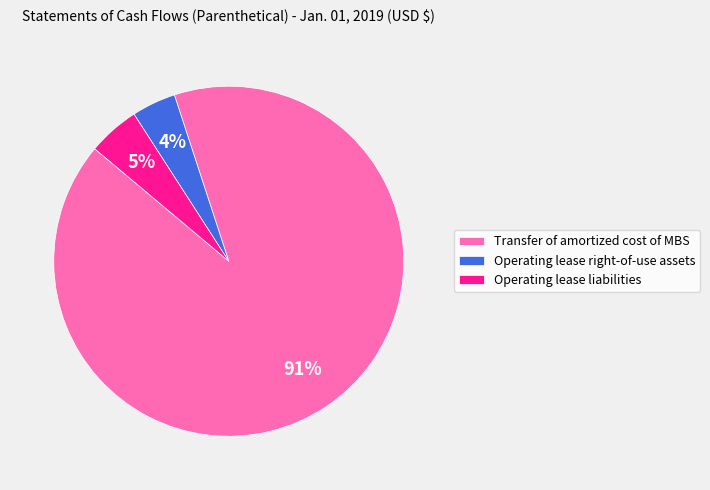

Which category has the smallest portion of the pie?

Operating lease right-of-use assets